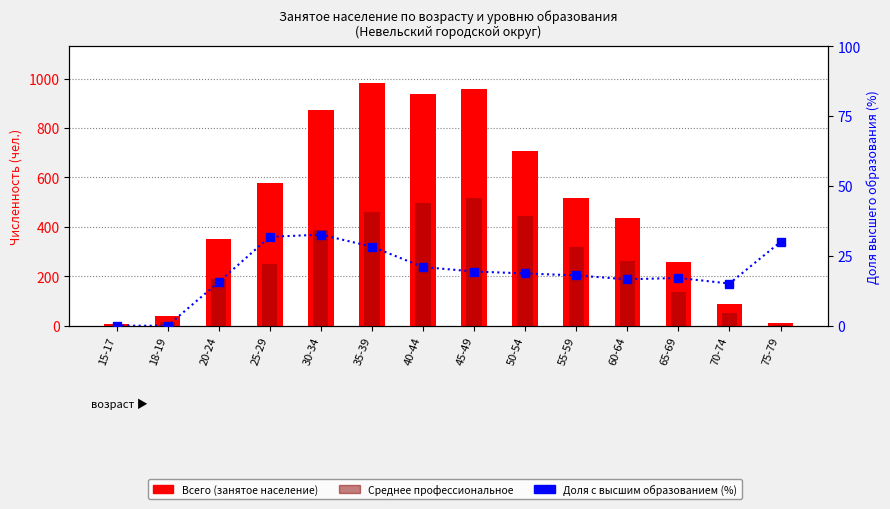

Which category has the highest value in the Среднее профессиональное series?

45-49